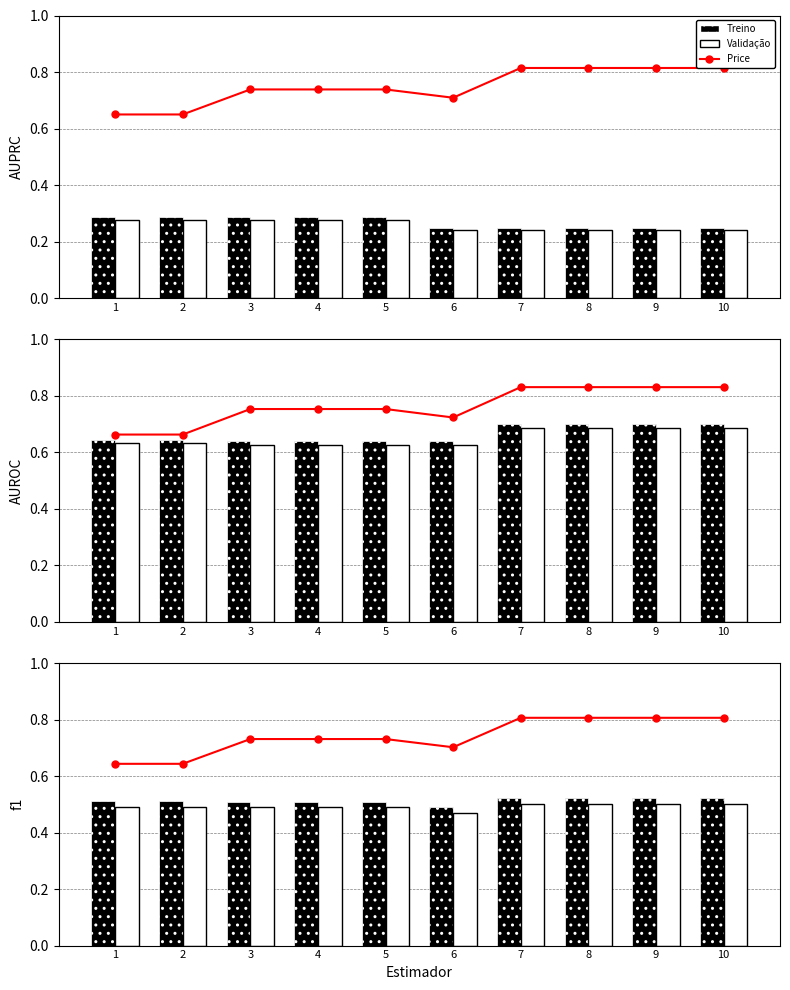

Which series has the largest range (max minus min)?

Price